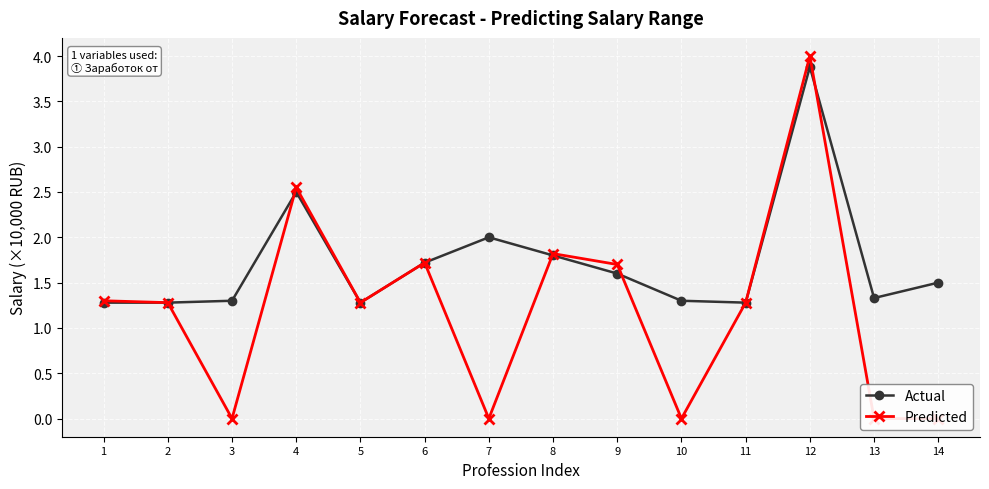

Between 8 and 12, which is larger?

12